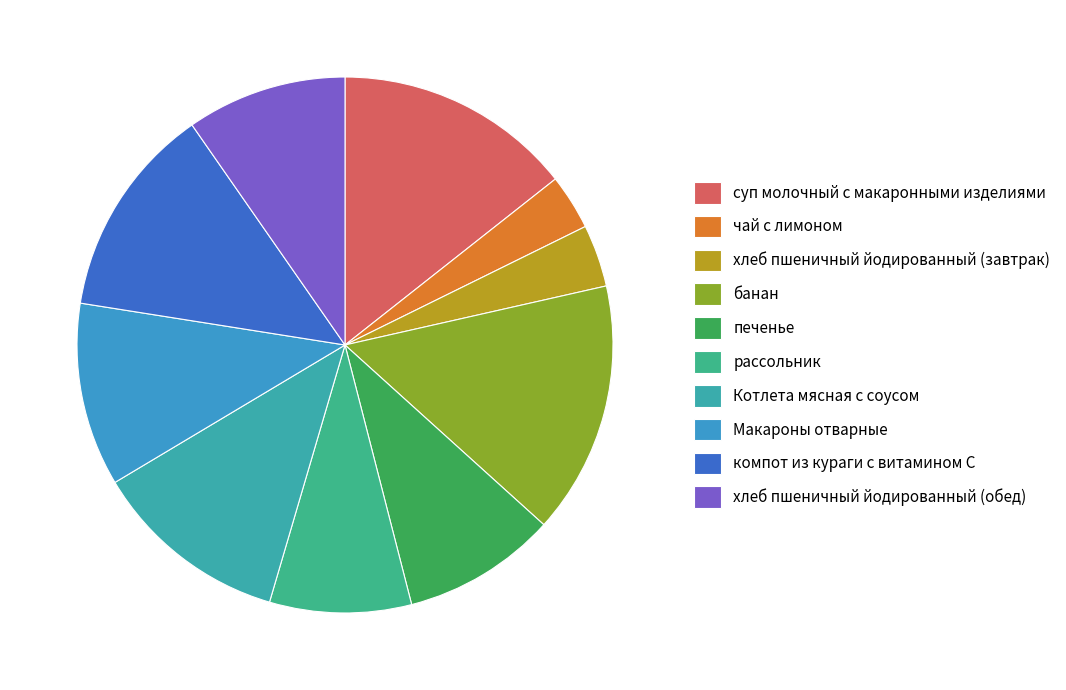

Approximately how many times larger is the value at Котлета мясная с соусом compared to печенье?

1.3